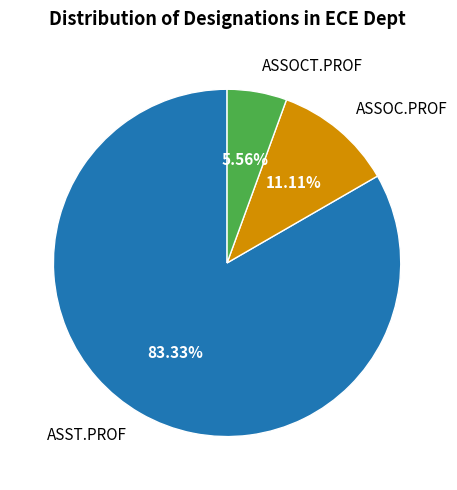

What is the largest slice in the pie chart?

ASST.PROF